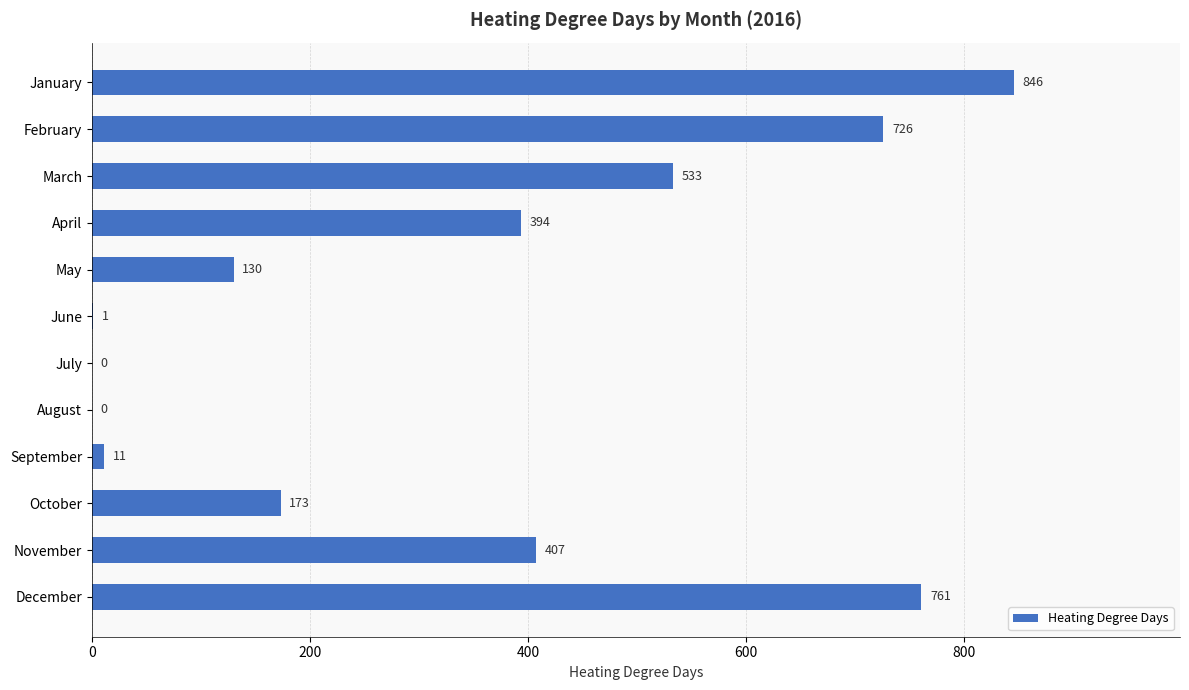

True or false: the data shows 544 at January.

False